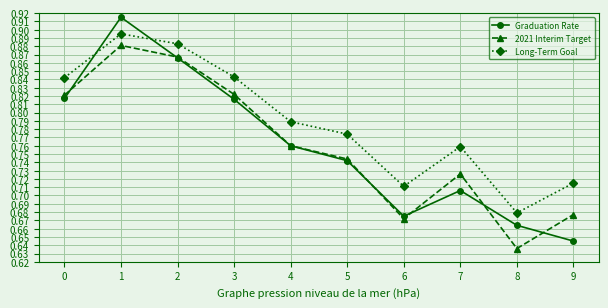

Is the value of Graduation Rate at 8 greater than the value of 2021 Interim Target at 3?

No